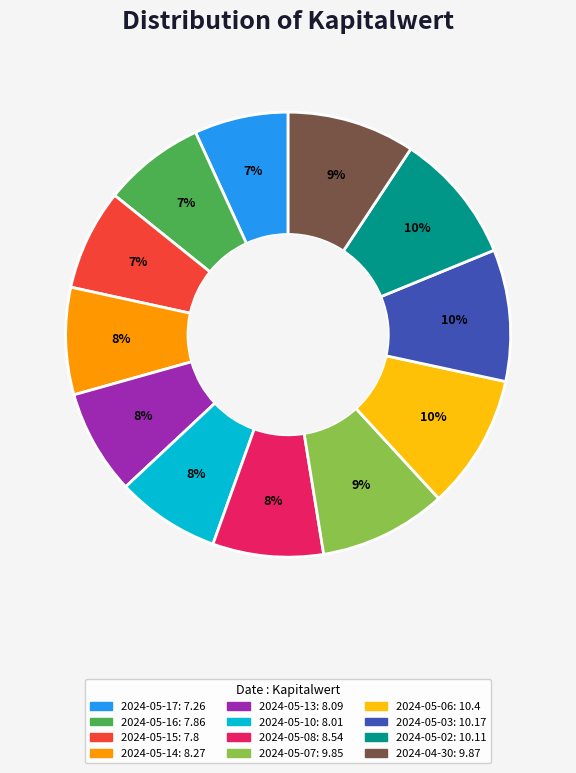

Which has a higher value, 2024-05-06 or 2024-05-17?

2024-05-06